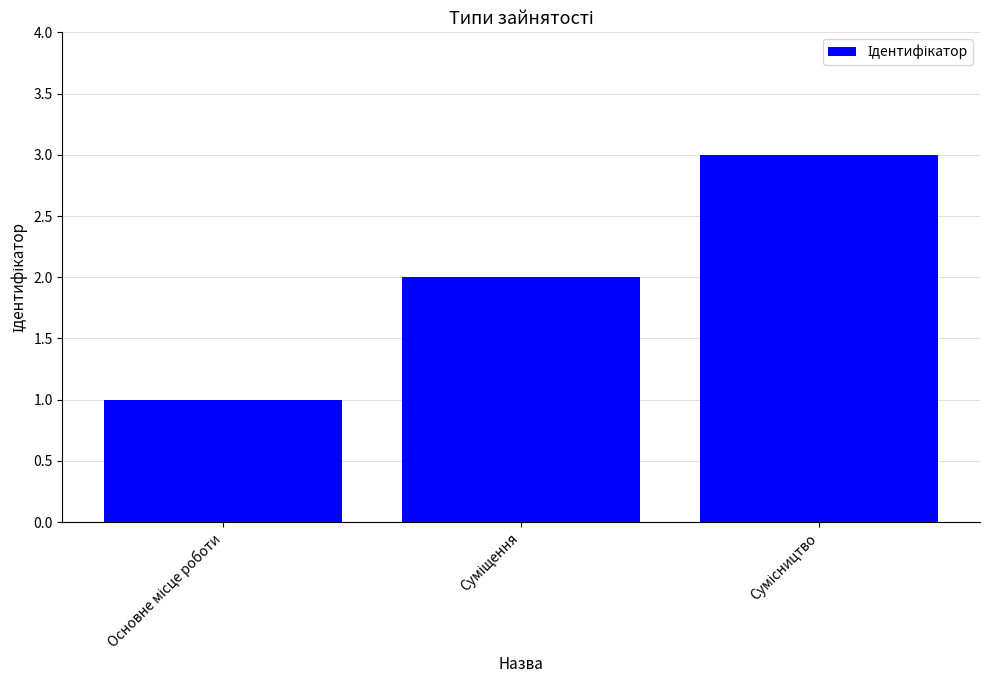

What is the maximum value shown in the chart?

3